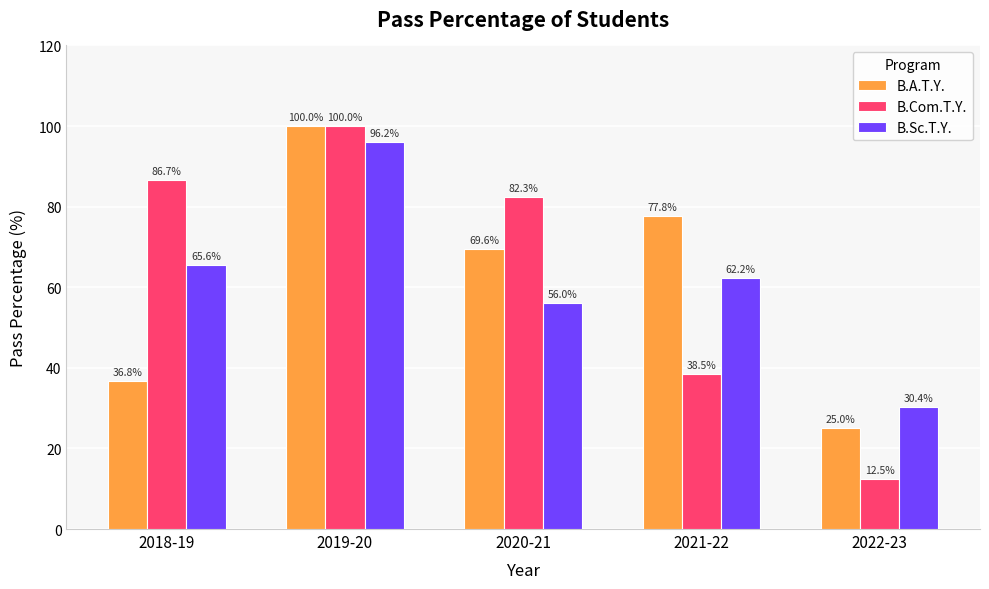

What is the label of the 3rd bar from the right?

2020-21